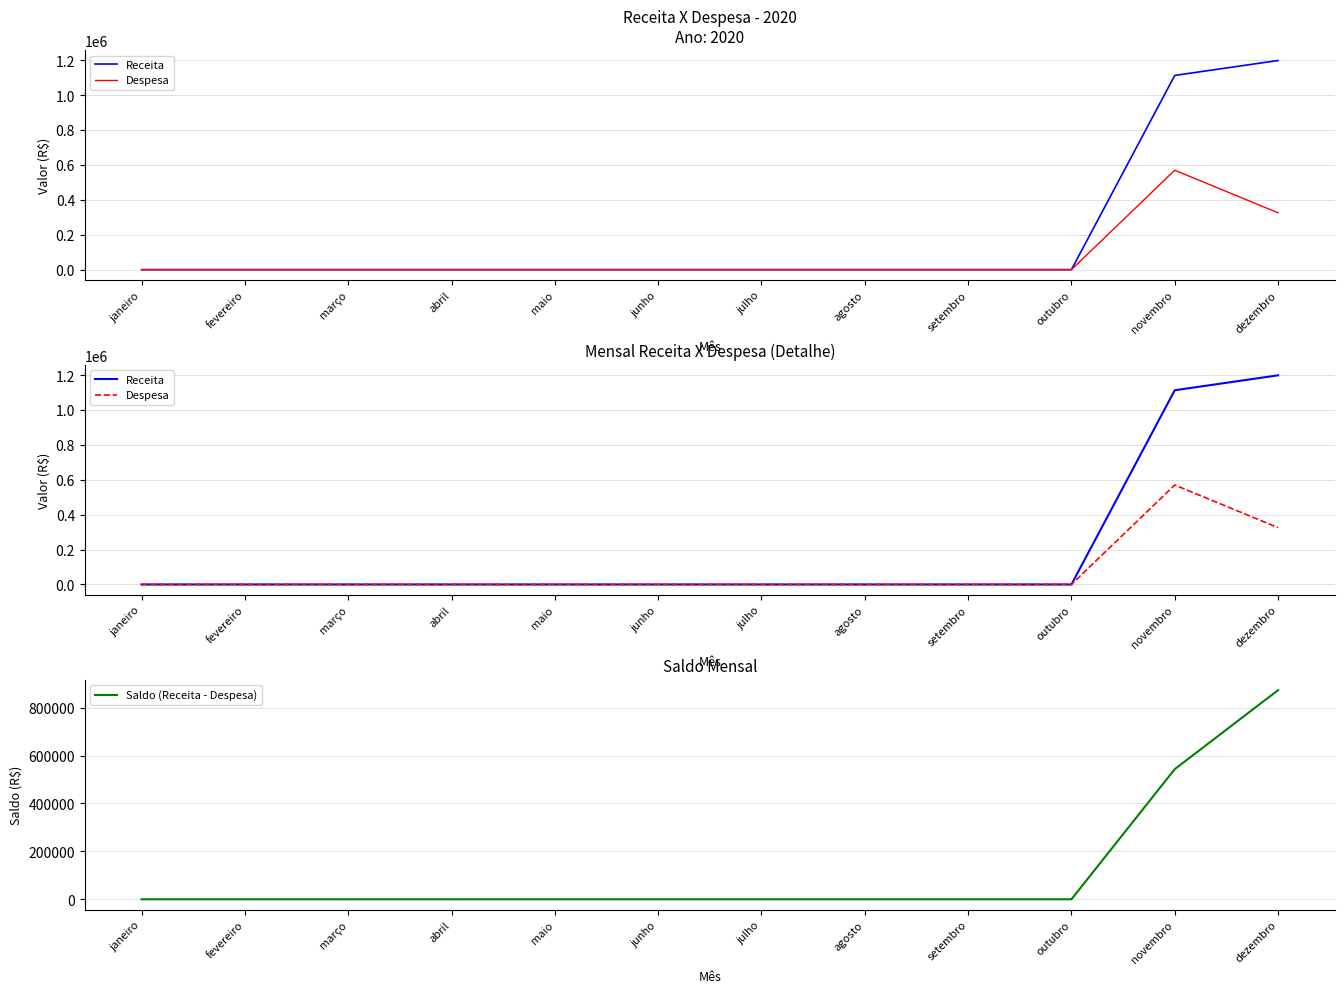

What is the difference between the maximum and second lowest values in the Despesa series?

570141.1